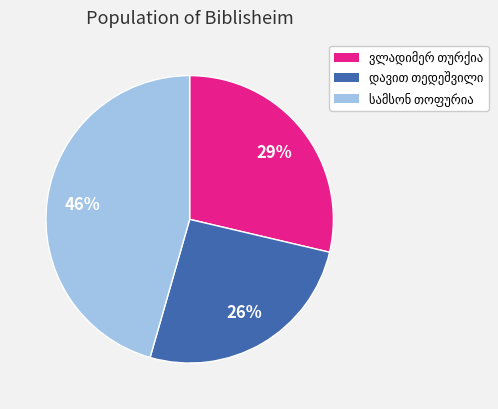

To the nearest percent, what is the average slice percentage?

33%